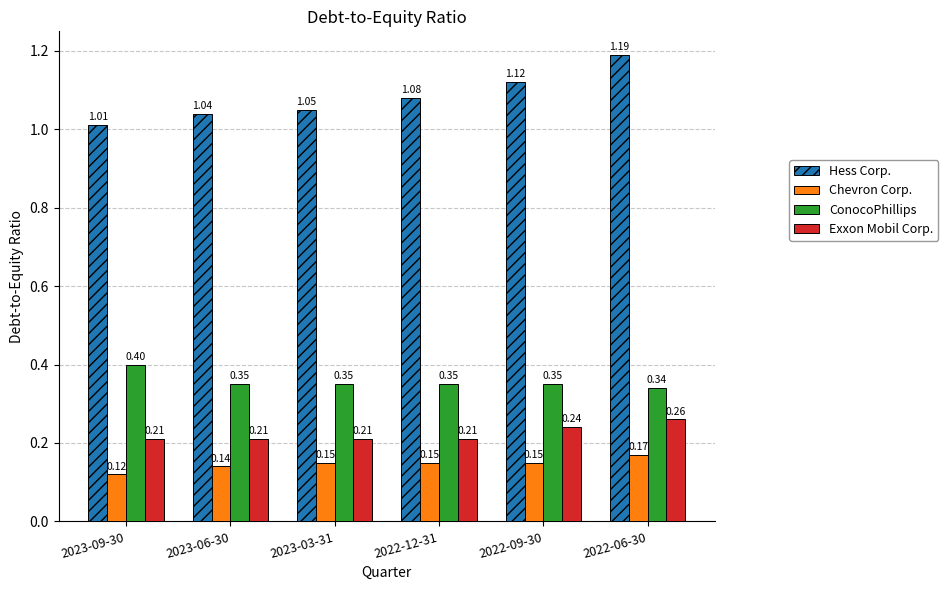

What are all the series names shown in the legend?

Hess Corp., Chevron Corp., ConocoPhillips, Exxon Mobil Corp.